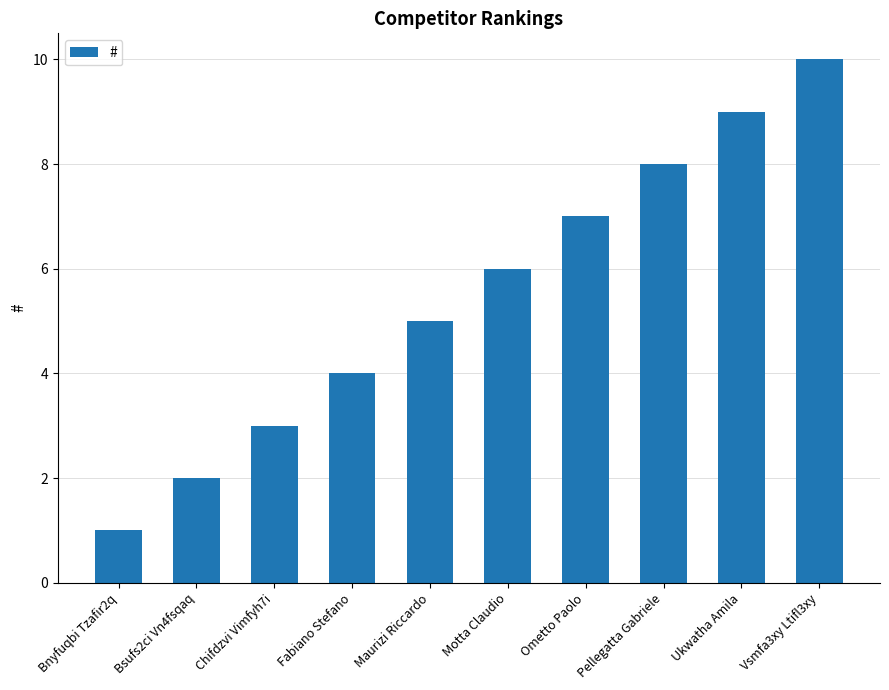

What is the approximate value at Maurizi Riccardo?

5